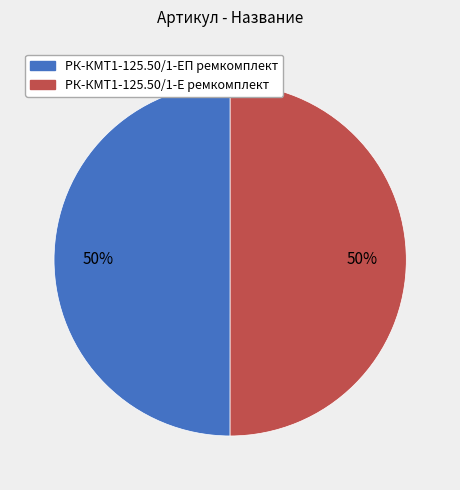

True or false: РК-КМТ1-125.50/1-ЕП ремкомплект accounts for 50% of the total.

True